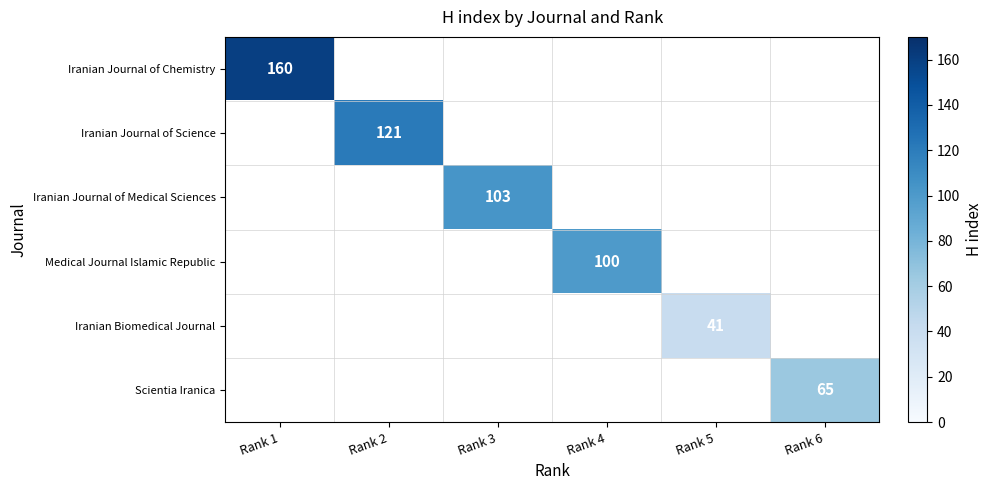

Is it true that Medical Journal Islamic Republic equals 100 at Rank 4?

True